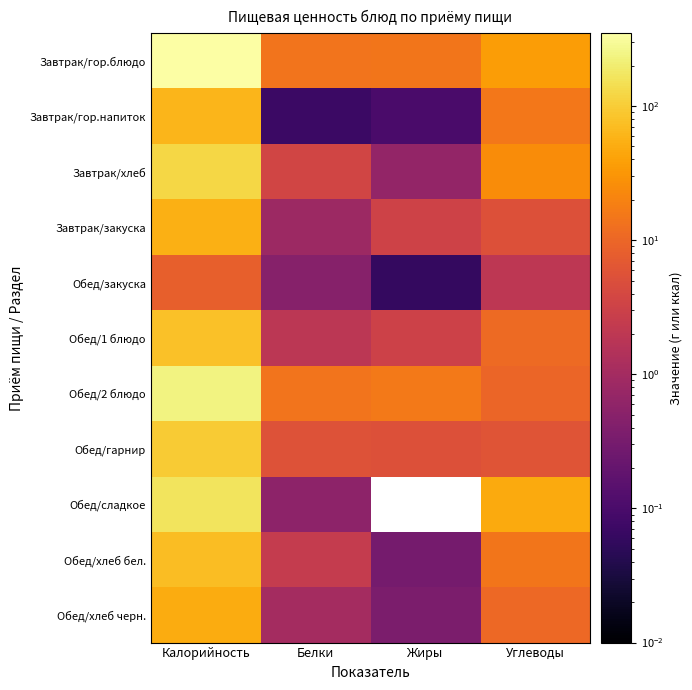

What is the spread (max minus min) of values at Углеводы?

45.9